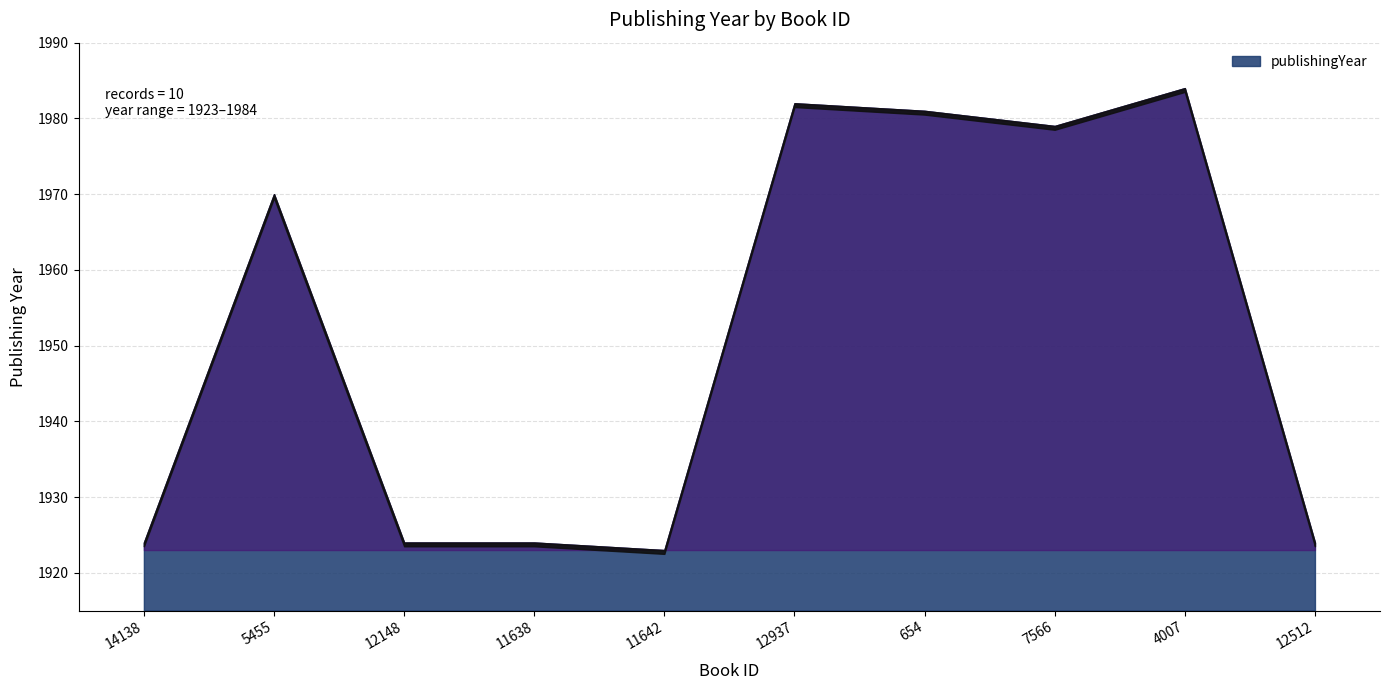

True or false: the data shows 1923 at 11642.

True